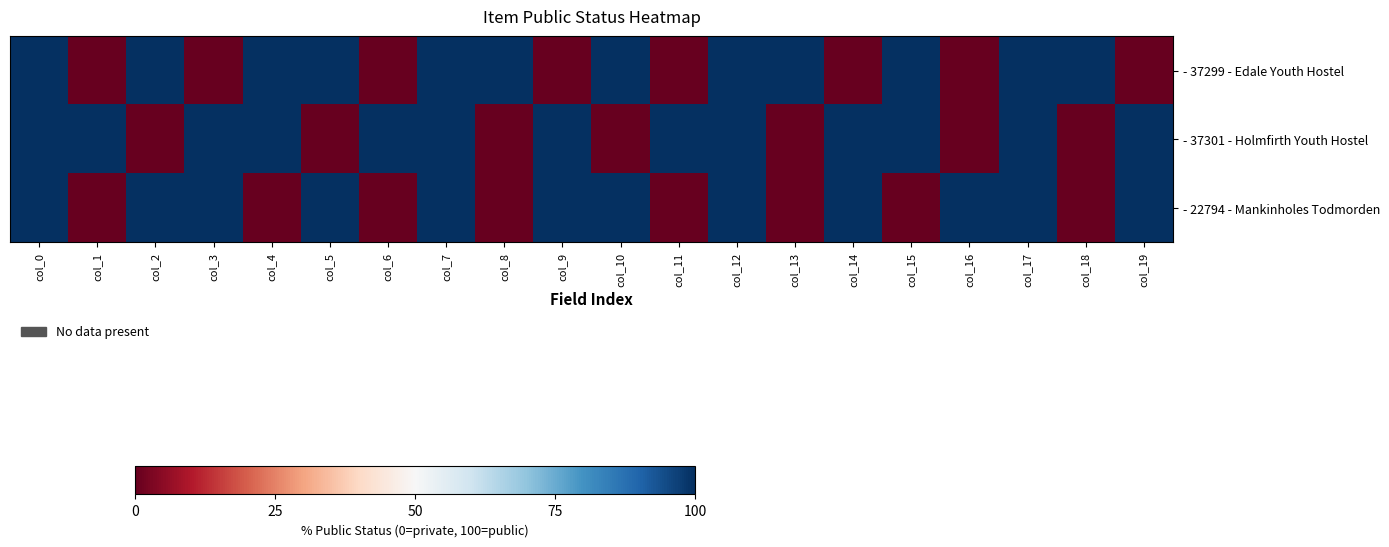

Reading left to right, transcribe all the data shown in this chart.

- 37299 - Edale Youth Hostel: col_0=100	col_1=0	col_2=100	col_3=0	col_4=100	col_5=100	col_6=0	col_7=100	col_8=100	col_9=0	col_10=100	col_11=0	col_12=100	col_13=100	col_14=0	col_15=100	col_16=0	col_17=100	col_18=100	col_19=0
- 37301 - Holmfirth Youth Hostel: col_0=100	col_1=100	col_2=0	col_3=100	col_4=100	col_5=0	col_6=100	col_7=100	col_8=0	col_9=100	col_10=0	col_11=100	col_12=100	col_13=0	col_14=100	col_15=100	col_16=0	col_17=100	col_18=0	col_19=100
- 22794 - Mankinholes Todmorden: col_0=100	col_1=0	col_2=100	col_3=100	col_4=0	col_5=100	col_6=0	col_7=100	col_8=0	col_9=100	col_10=100	col_11=0	col_12=100	col_13=0	col_14=100	col_15=0	col_16=100	col_17=100	col_18=0	col_19=100